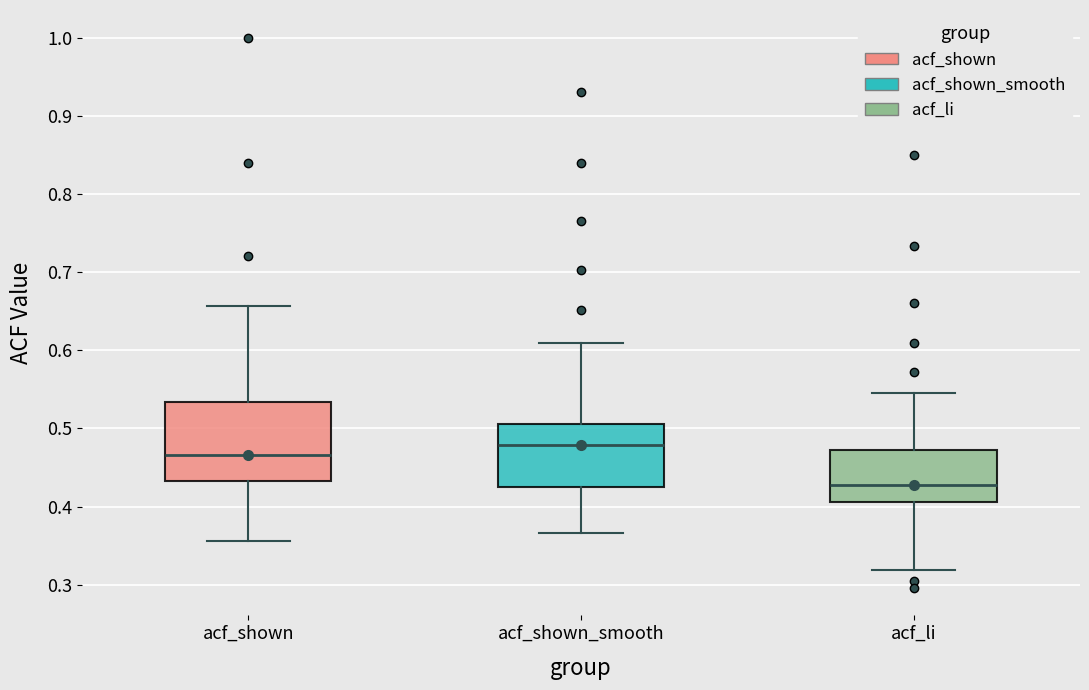

Where does the upper whisker of the box for acf_shown end on the y-axis? The values are not printed on the chart, so give them approximately, as read against the axis.

0.66